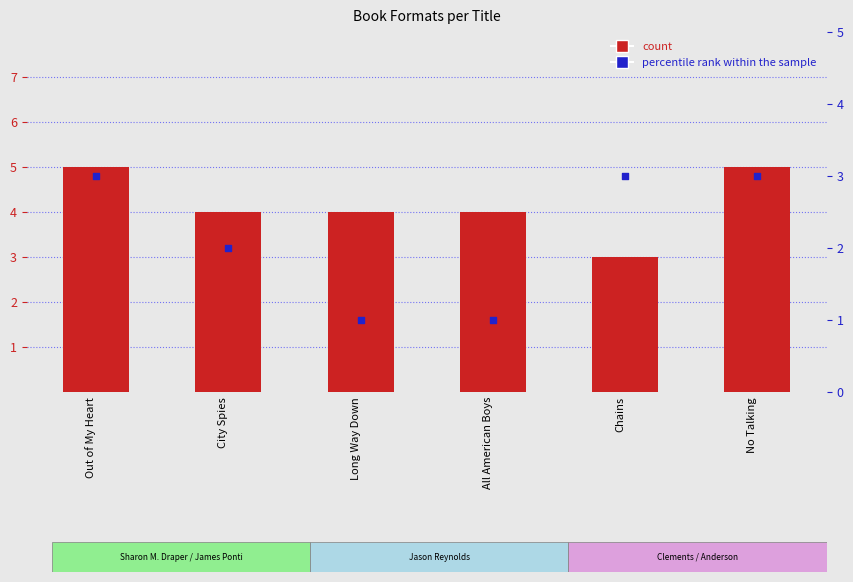

Which series reaches the minimum Y coordinate?

percentile rank within the sample